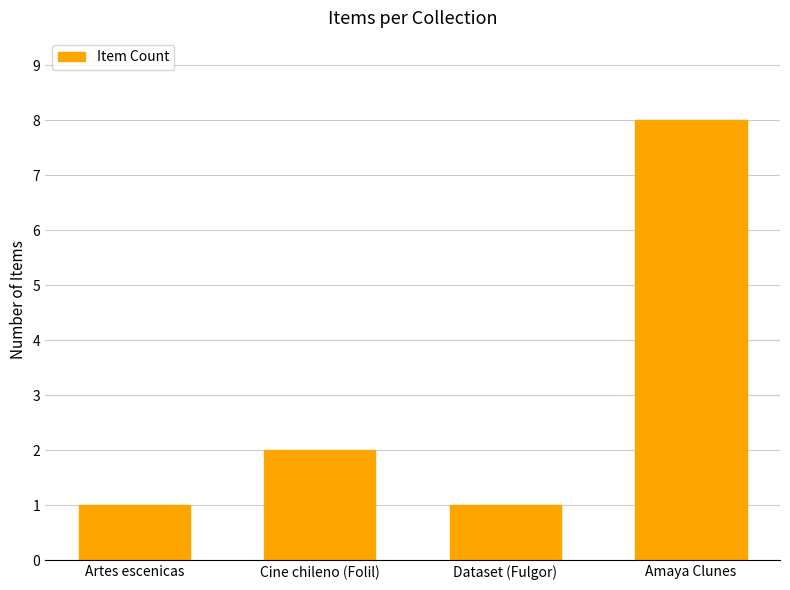

How many values are between 1 and 8?

4